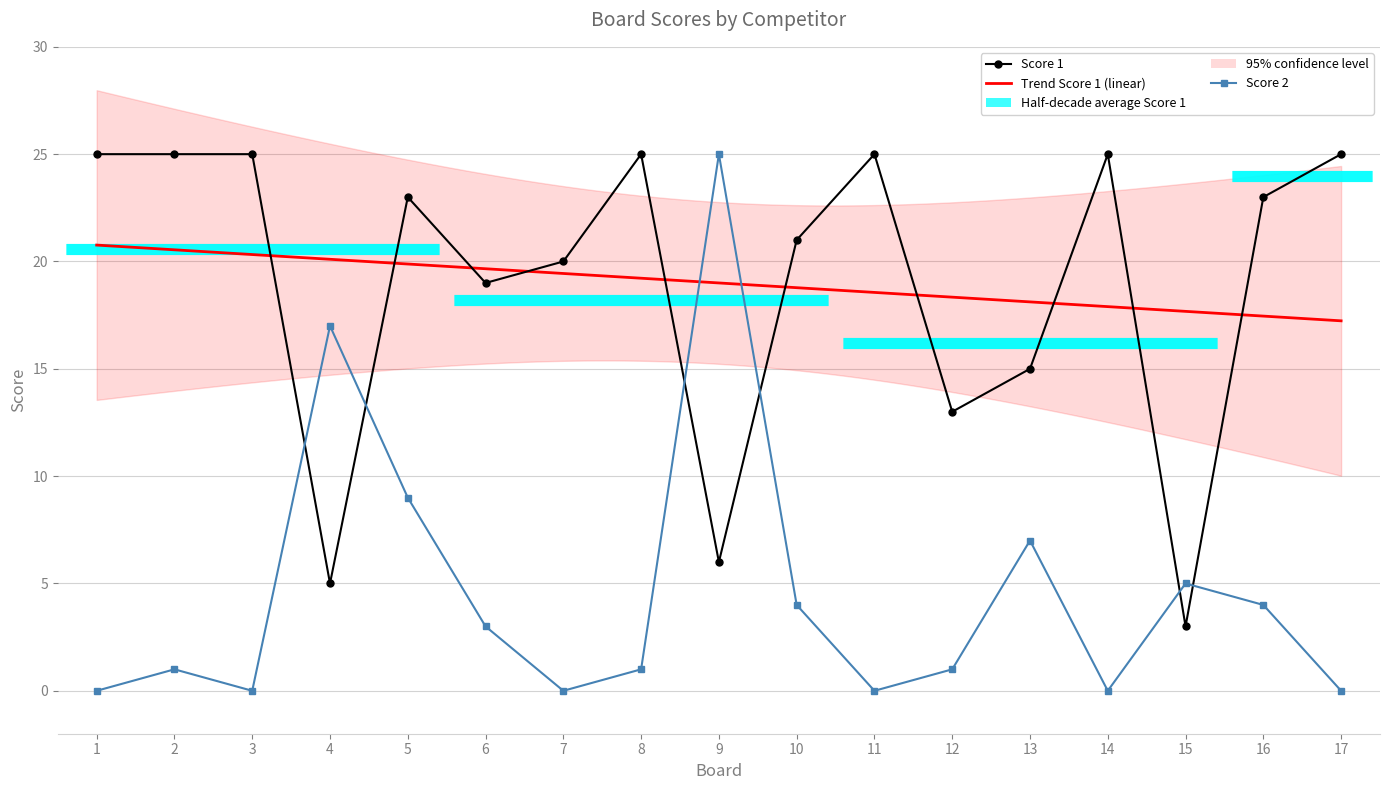

Rank the series by their average value, from lowest to highest.

Score 2, Score 1